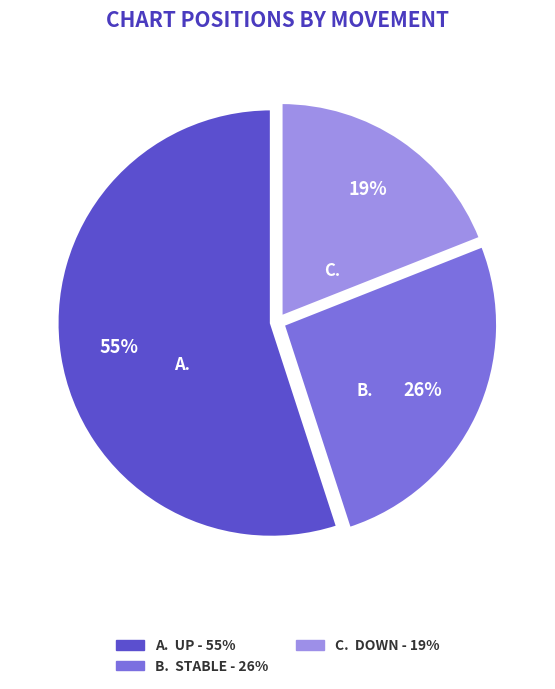

How many slices are in this pie chart?

3